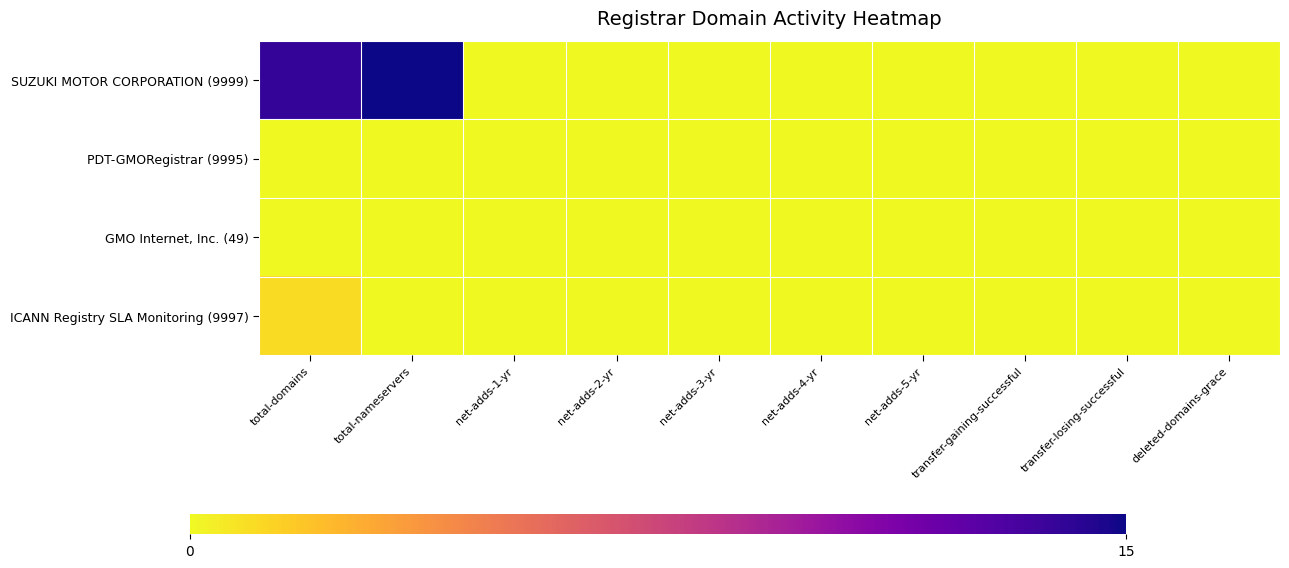

Between deleted-domains-grace and net-adds-5-yr, which is larger?

deleted-domains-grace